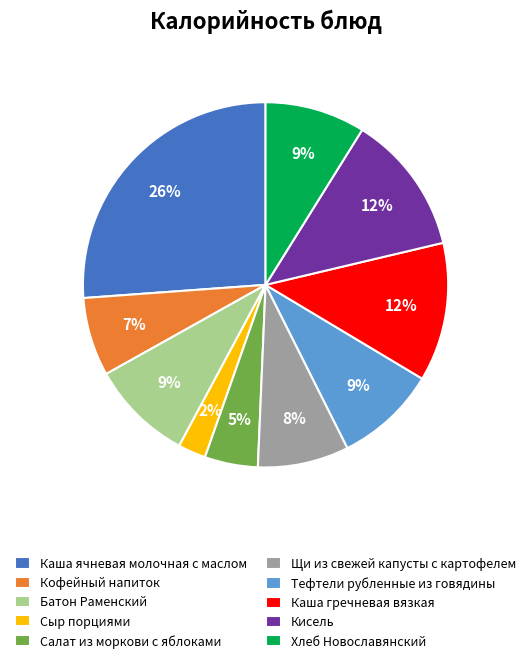

To the nearest percent, what is the average slice percentage?

10%